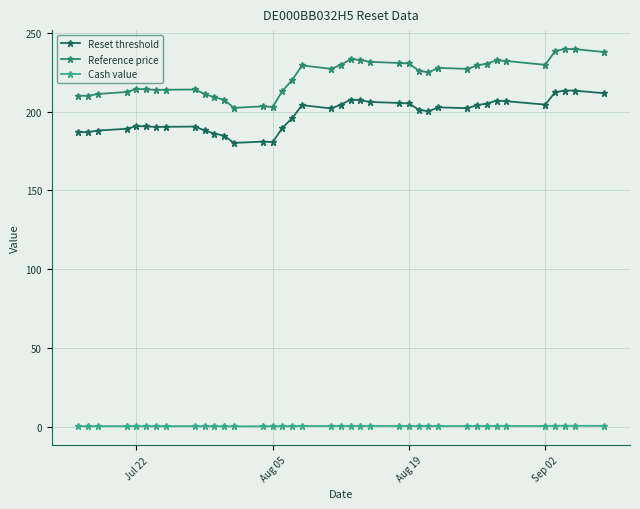

What is the value of the Reset threshold point at the 35th from the left?

212.2